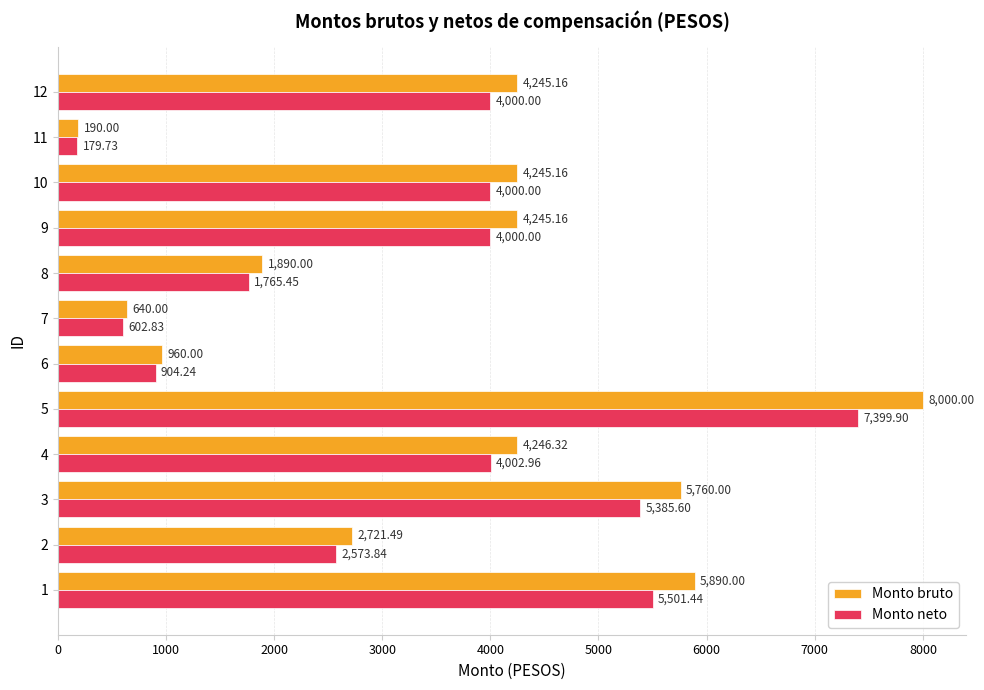

What is the highest value of the Monto bruto series?

8000.0